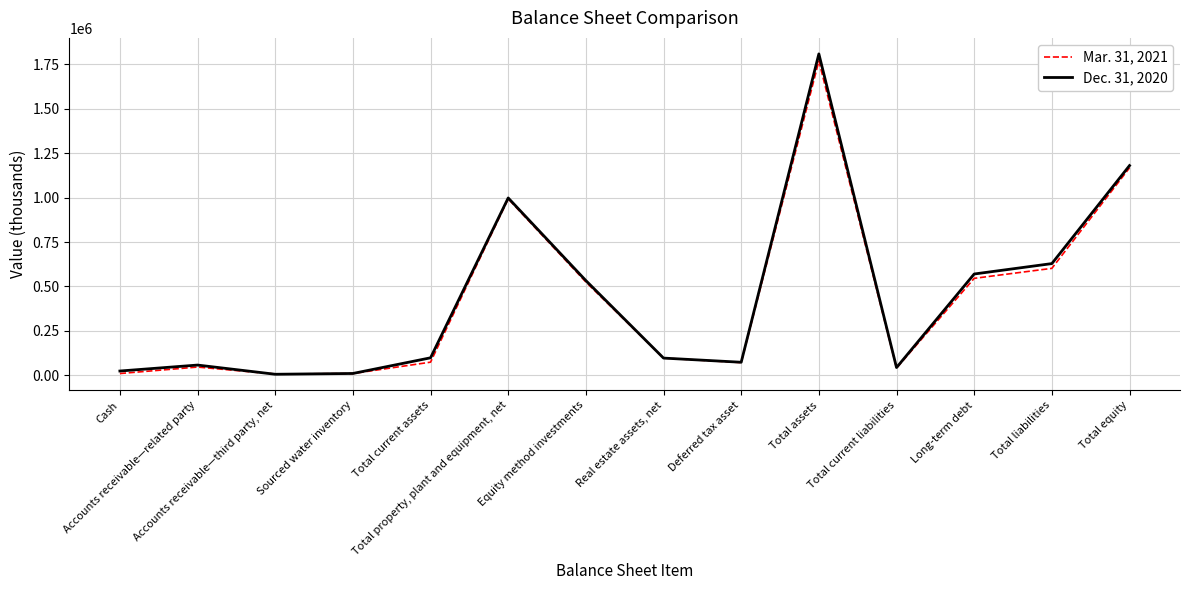

Which series has the widest spread of values?

Dec. 31, 2020